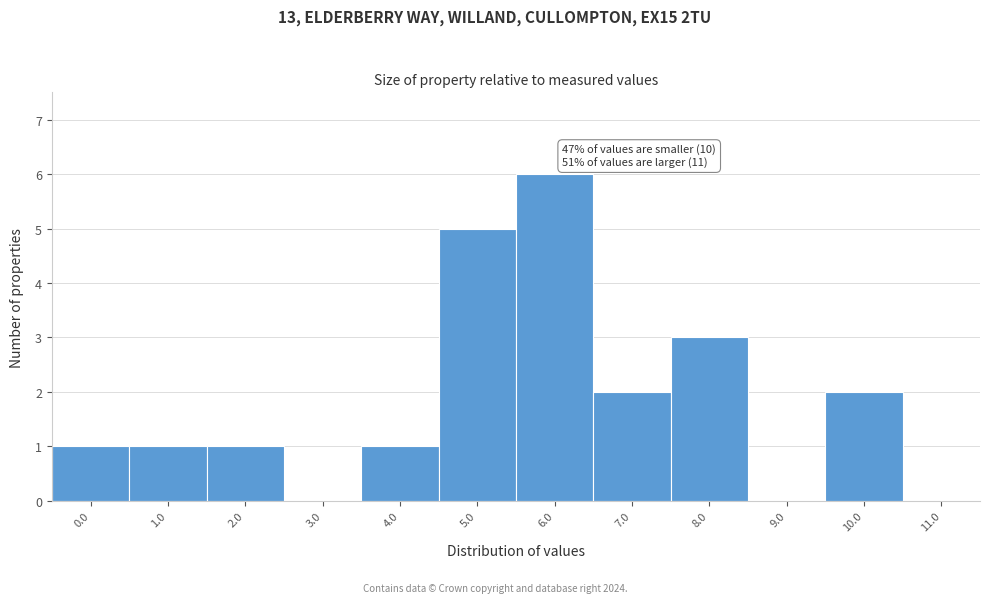

Reading right to left, what are all the values shown in this chart?

11.0=0	10.0=2	9.0=0	8.0=3	7.0=2	6.0=6	5.0=5	4.0=1	3.0=0	2.0=1	1.0=1	0.0=1